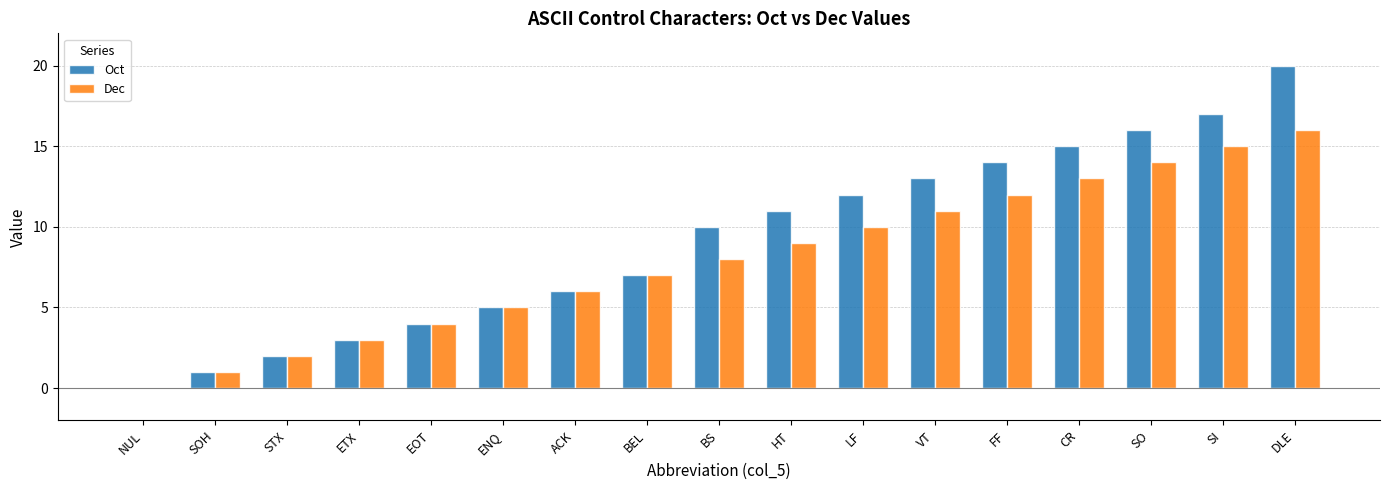

Reading left to right, what are all the values shown in this chart?

Oct: 0	1	2	3	4	5	6	7	10	11	12	13	14	15	16	17	20
Dec: 0	1	2	3	4	5	6	7	8	9	10	11	12	13	14	15	16